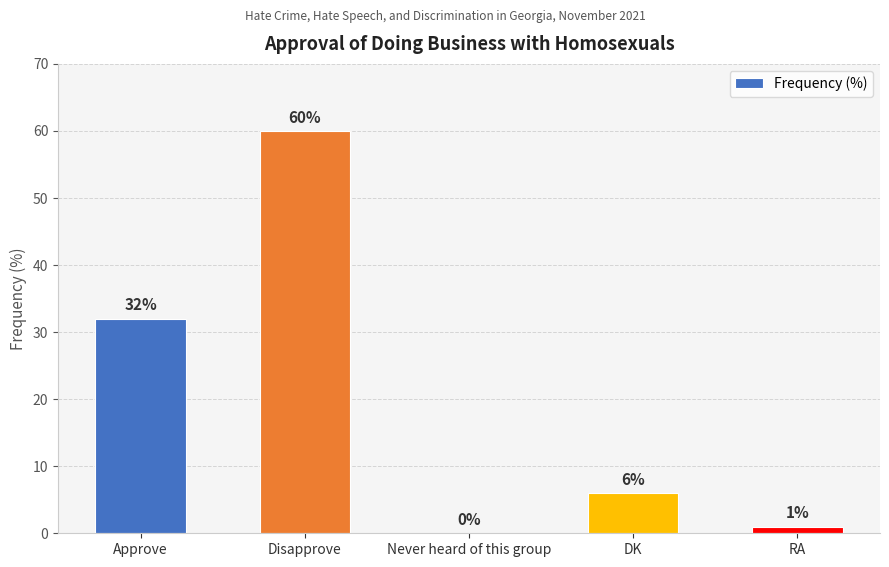

Reading left to right, list all the values displayed in this chart.

Approve=32	Disapprove=60	Never heard of this group=0	DK=6	RA=1